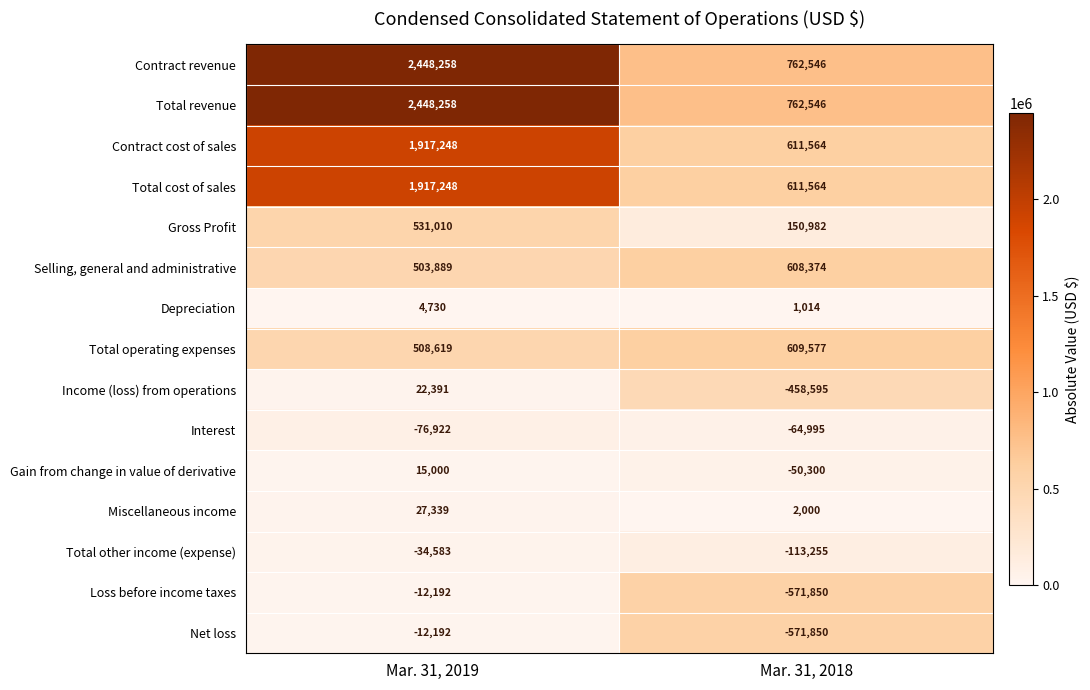

At which category is the sum across all series the highest?

Mar. 31, 2019